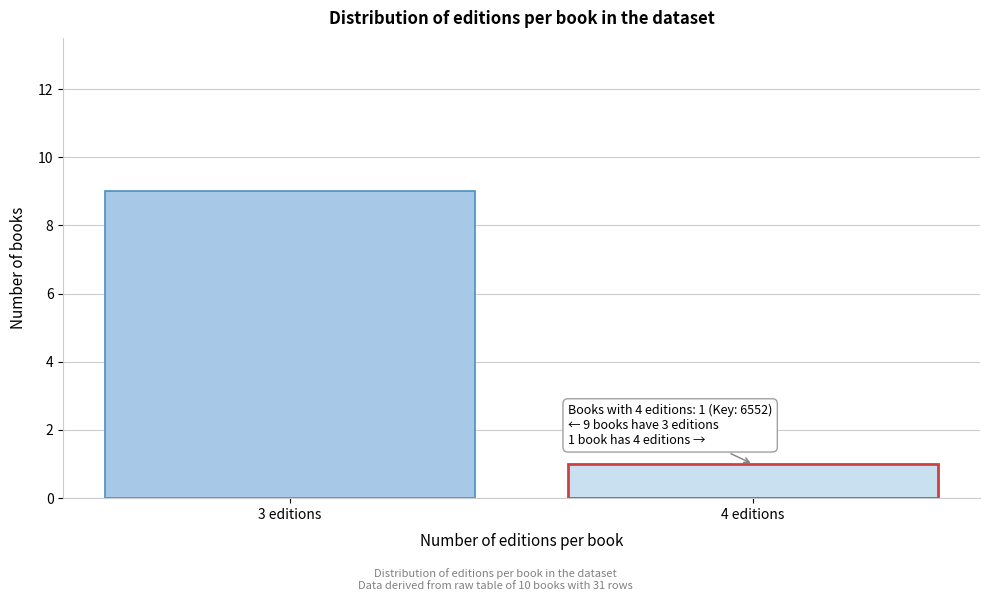

Reading left to right, extract all data points from this chart.

9	1